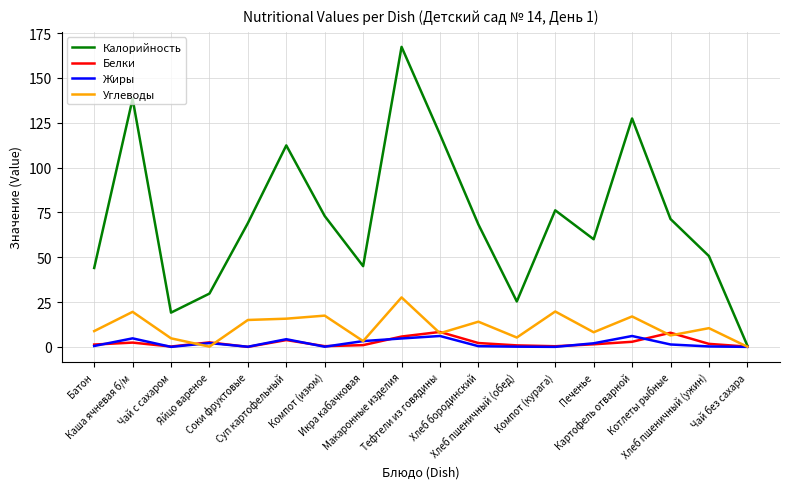

What is the maximum value shown in the chart?

167.3